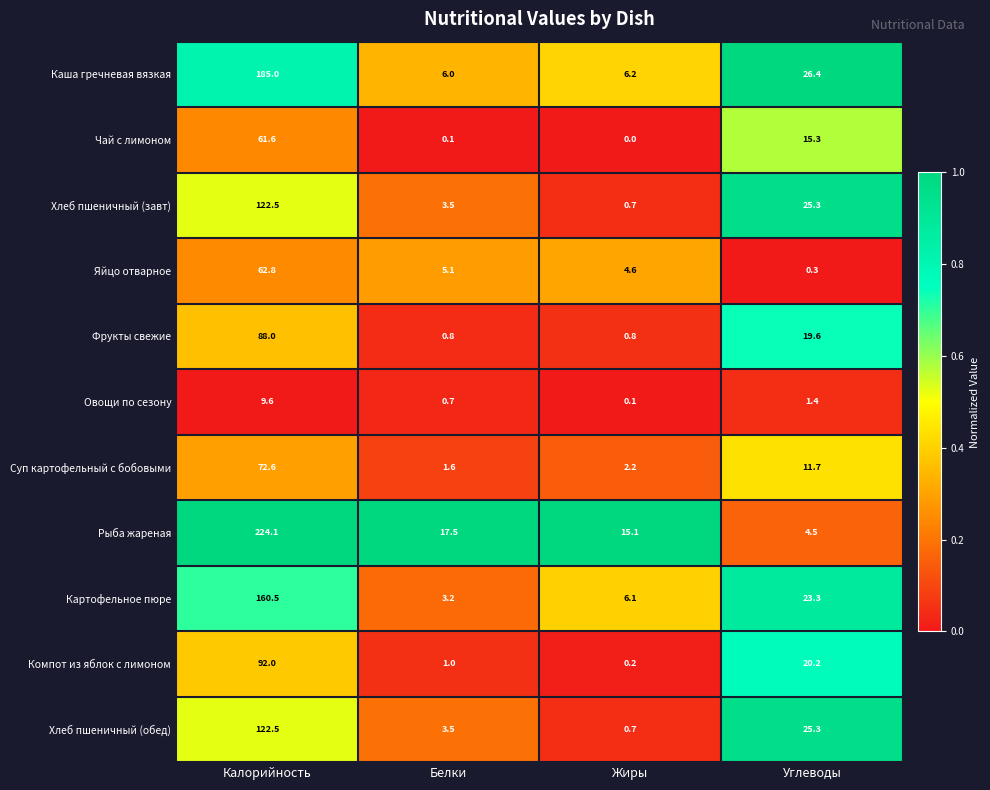

Which series changed the most between Белки and Жиры?

Картофельное пюре